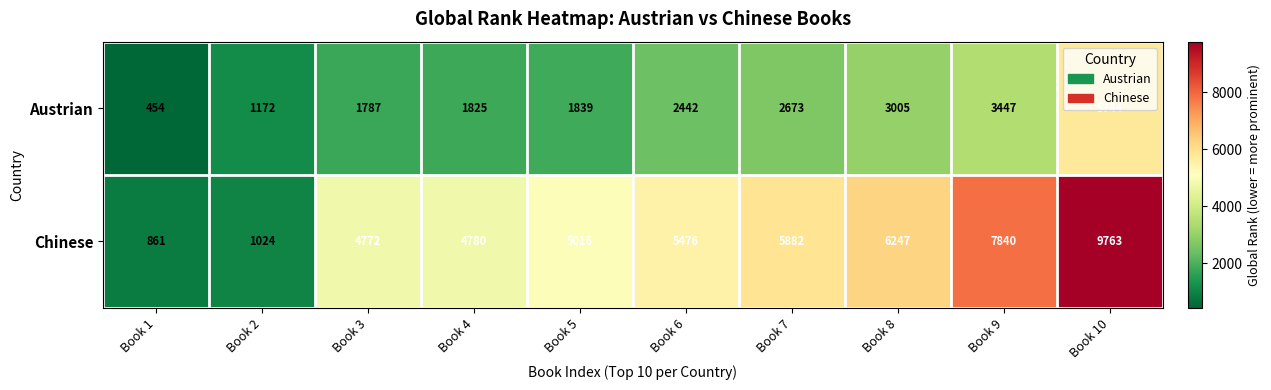

At which label is Chinese closest to 5312?

Book 6